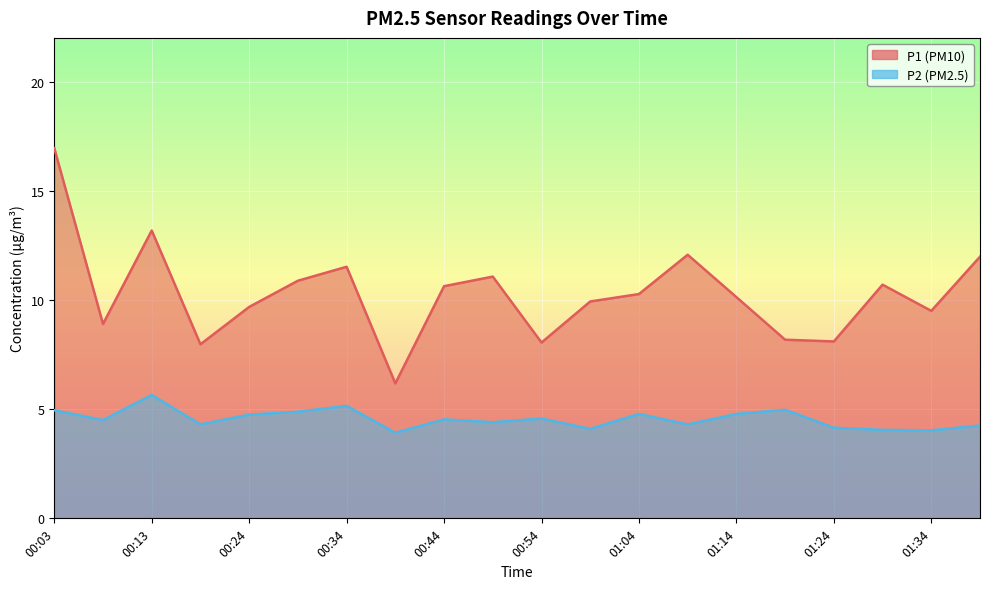

What is the sum of the P2 values at 00:54 and 01:19?

9.5